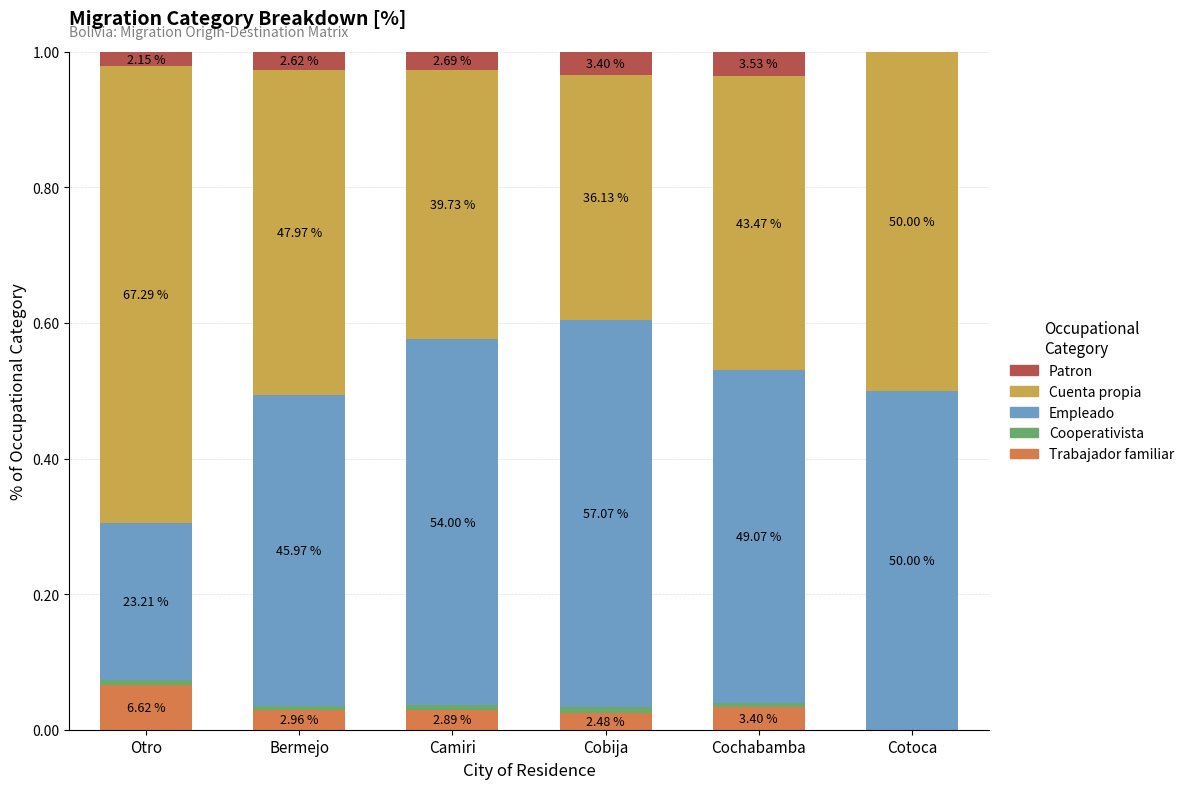

What is the label of the 5th bar from the right?

Bermejo